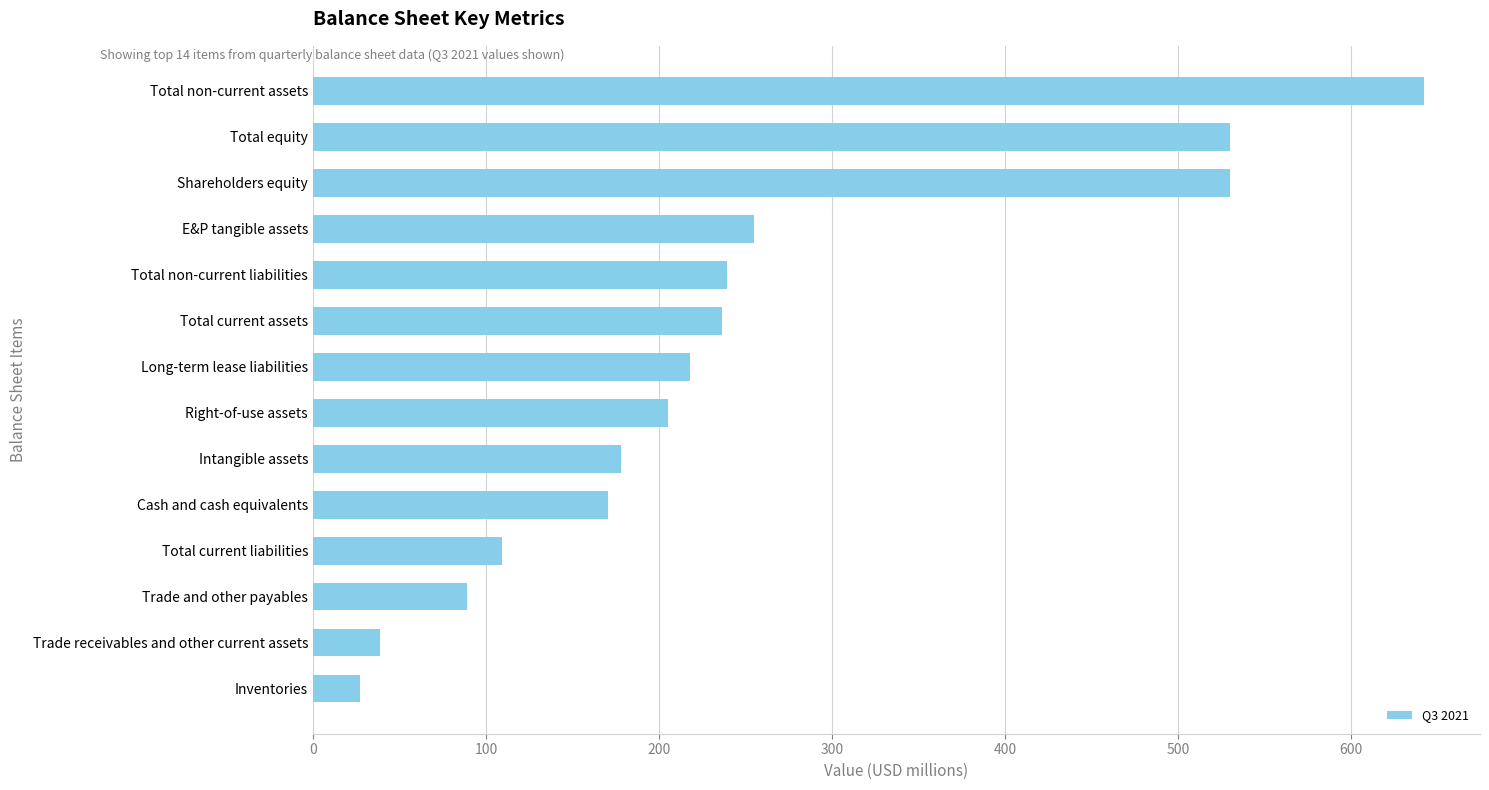

Reading top to bottom, list all the values displayed in this chart.

Total non-current assets=642.4	Total equity=530.2	Shareholders equity=530.2	E&P tangible assets=255.0	Total non-current liabilities=239.4	Total current assets=236.2	Long-term lease liabilities=218.1	Right-of-use assets=205.0	Intangible assets=178.0	Cash and cash equivalents=170.6	Total current liabilities=109.0	Trade and other payables=88.9	Trade receivables and other current assets=38.6	Inventories=27.0